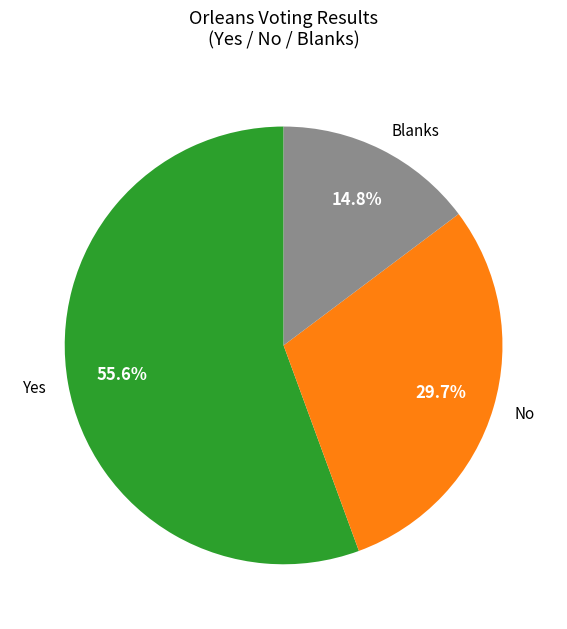

What portion of the pie excludes Blanks?

85.2%